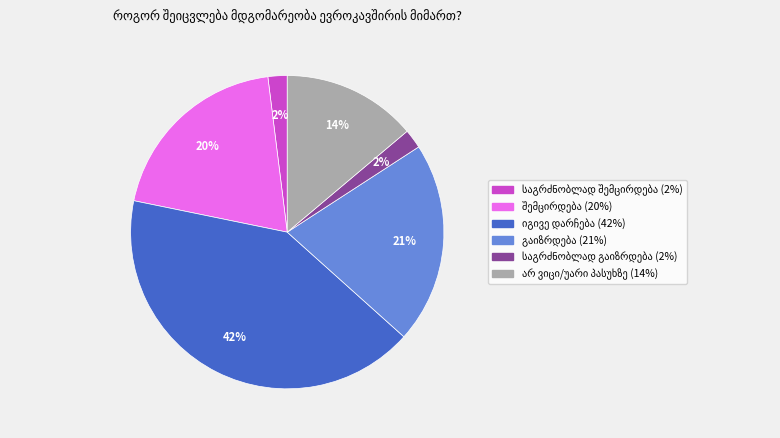

Is there a majority slice in this chart?

No